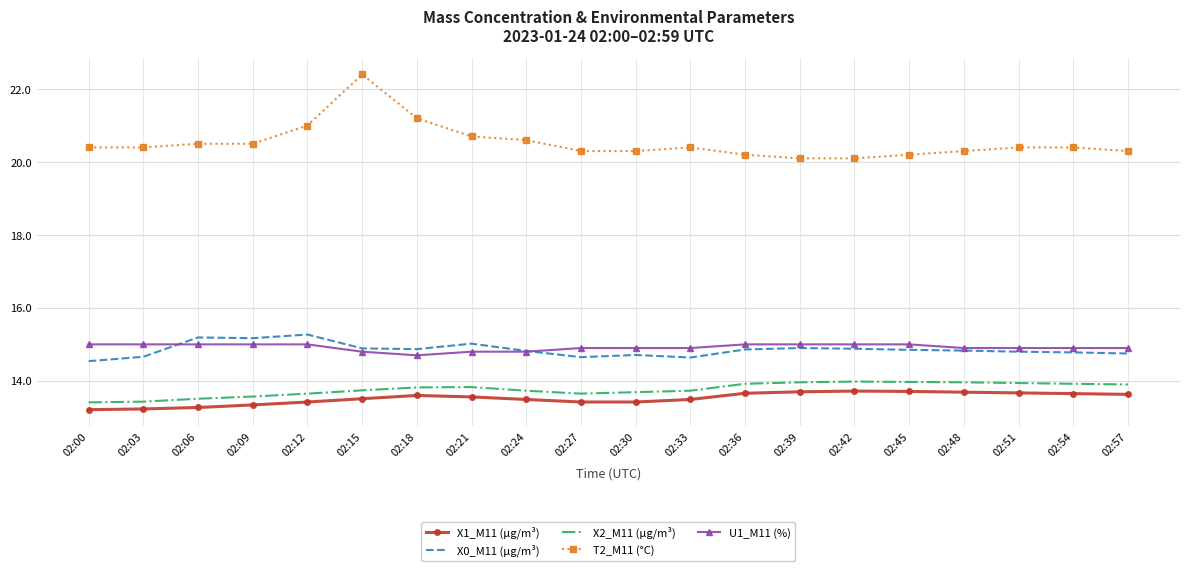

Rank the series by their maximum value, from highest to lowest.

T2_M11 (°C), X0_M11 (μg/m³), U1_M11 (%), X2_M11 (μg/m³), X1_M11 (μg/m³)